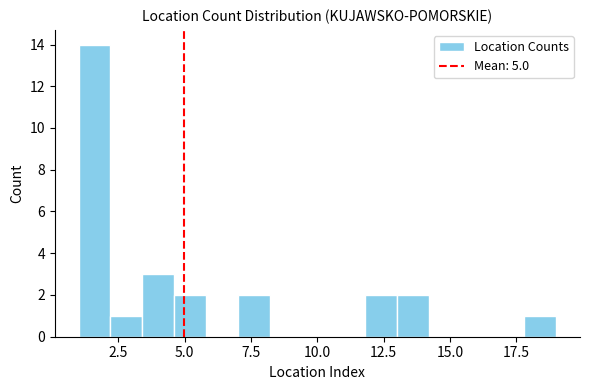

Around what value on the x-axis is the tallest bar? Give the approximate position of its centre, as read against the axis.

1.5